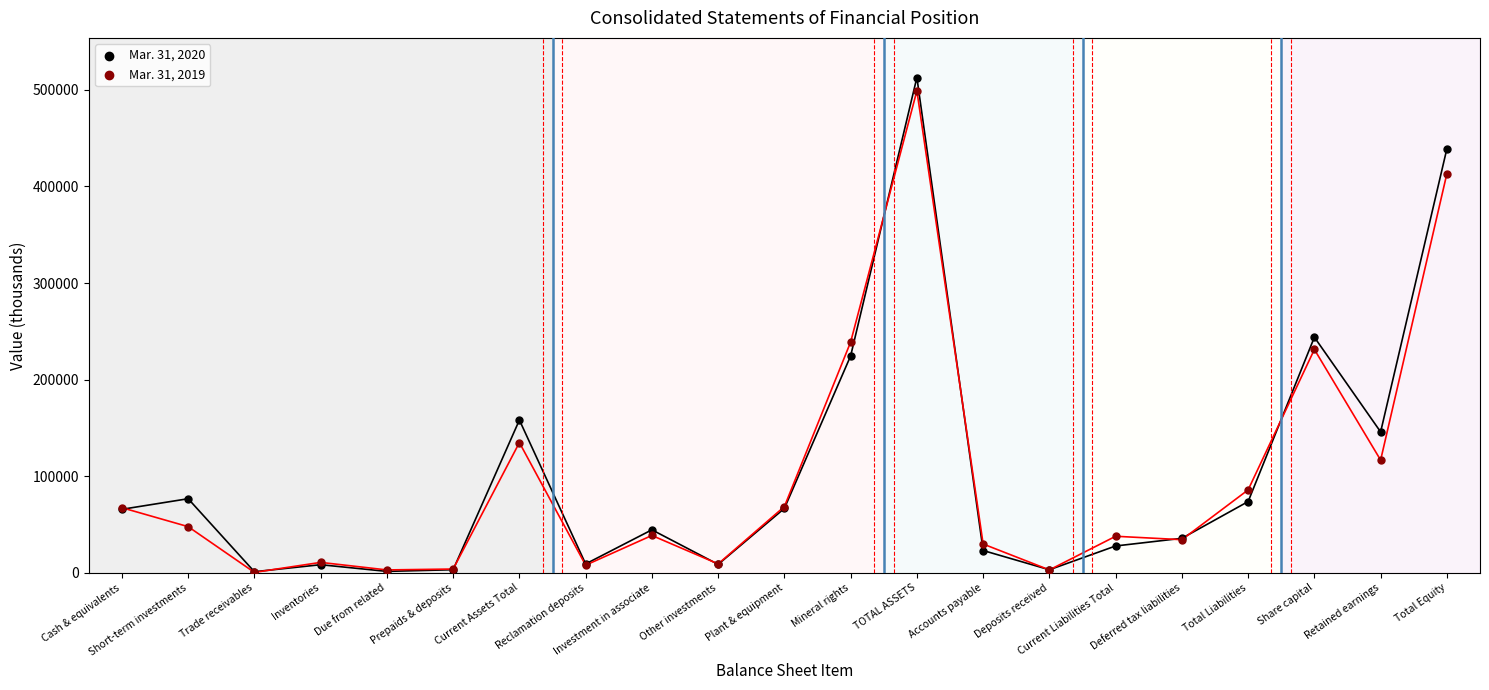

Which series reaches the minimum Y coordinate?

Mar. 31, 2019